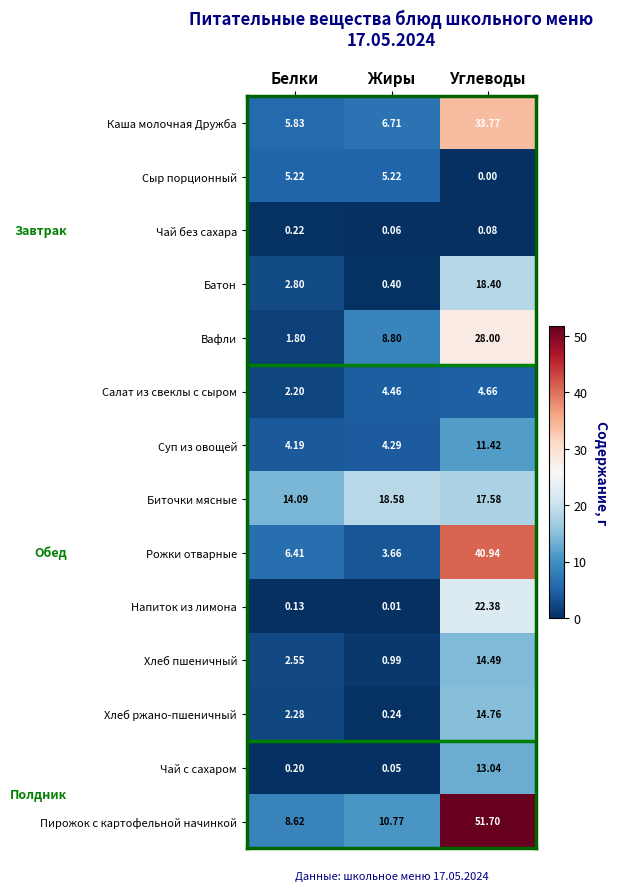

At which label does Рожки отварные first exceed 6?

Белки